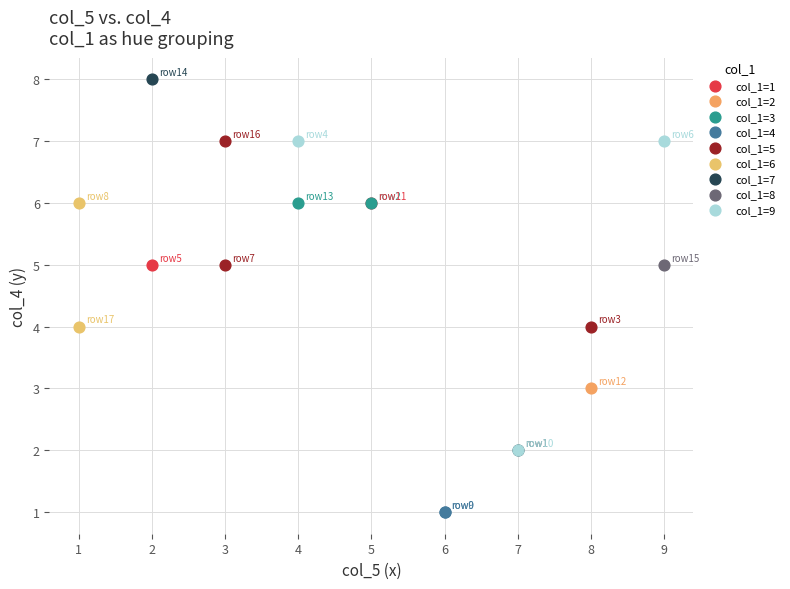

Which series contains the highest Y value?

col_1=7